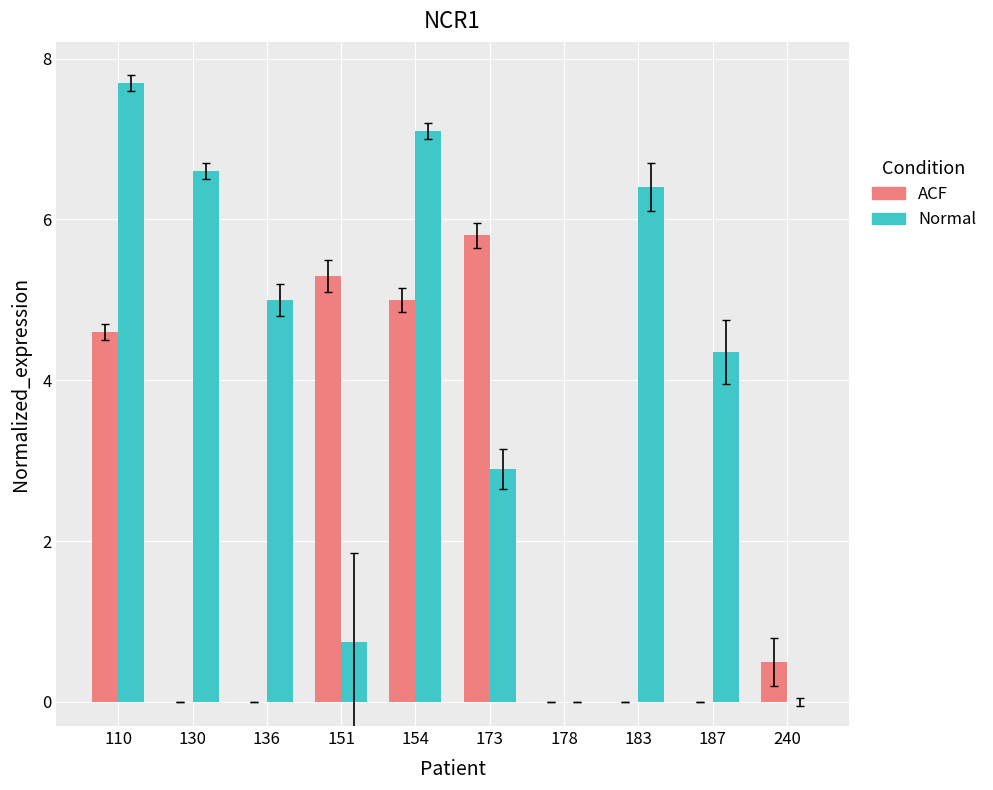

Does the chart contain stacked bars?

No